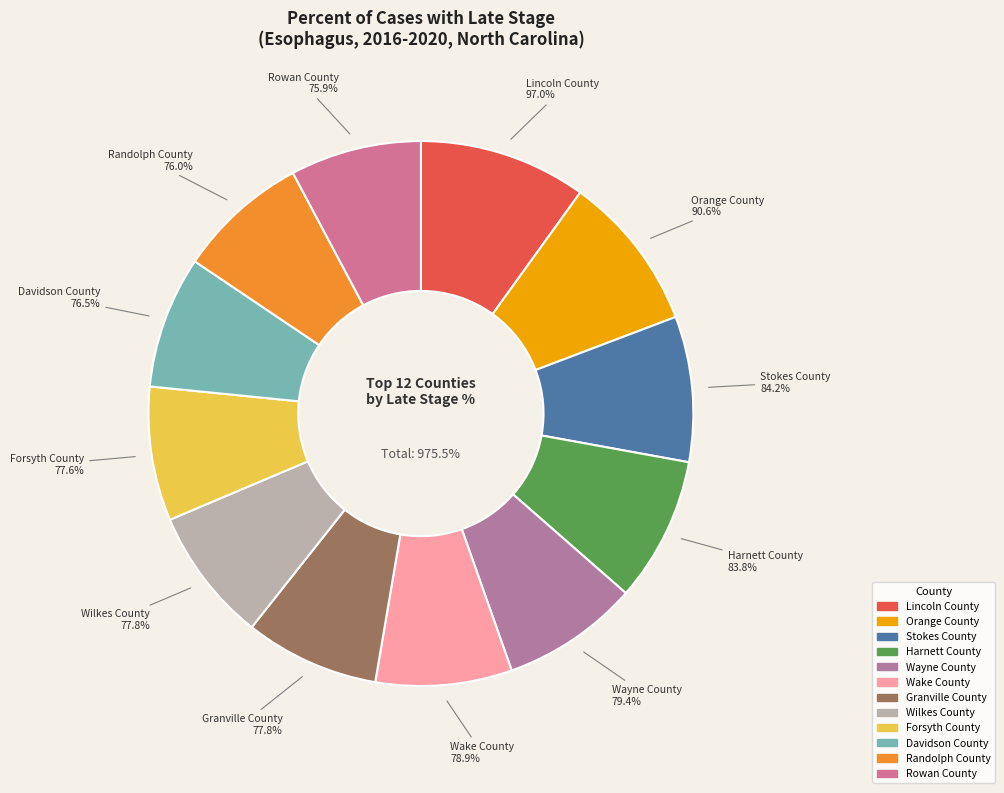

Count the number of slices in the pie.

12